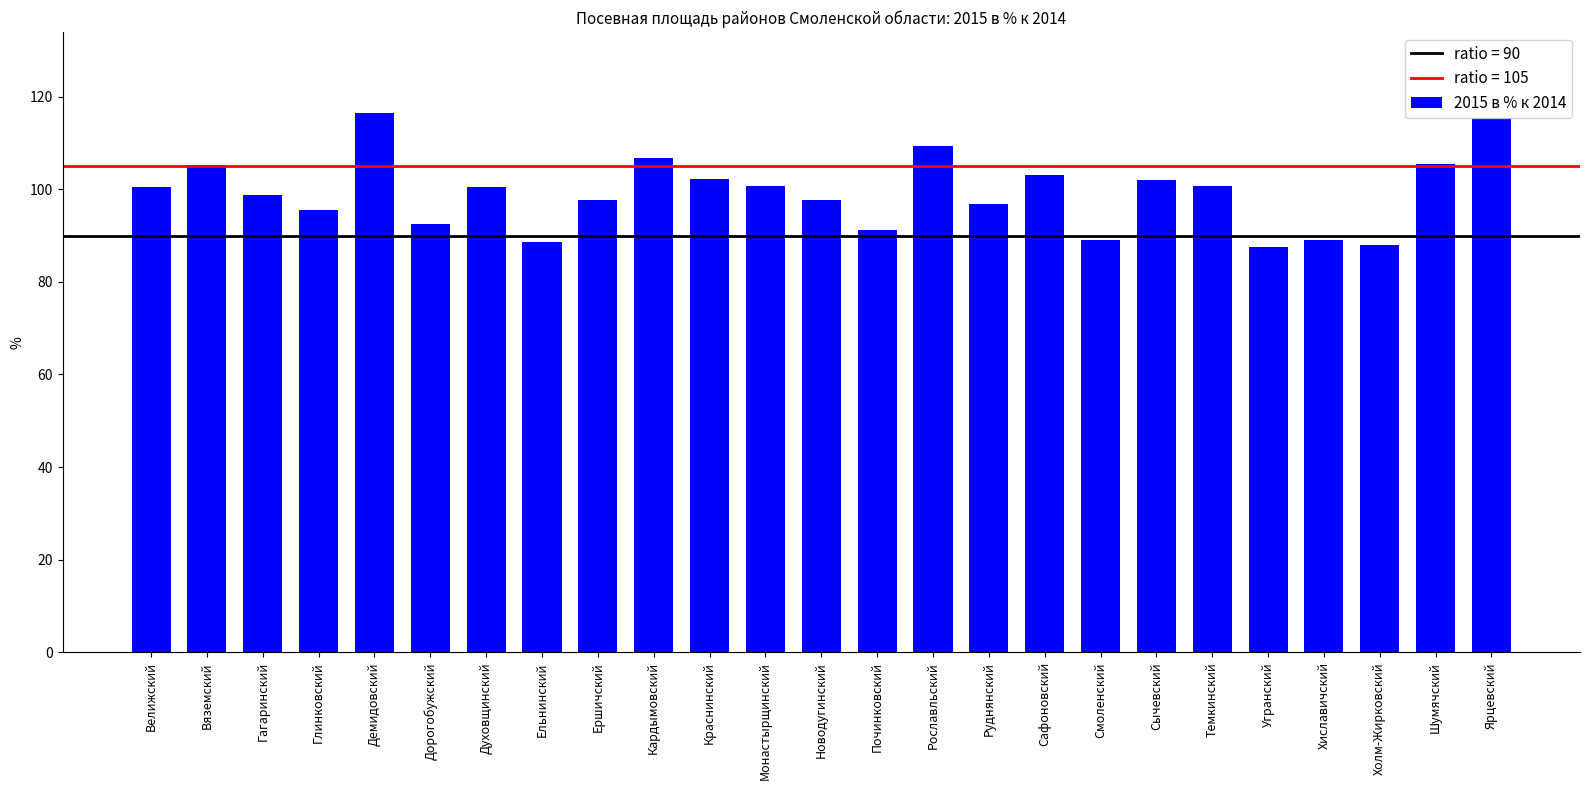

What is the difference between the values at Шумячский and Ярцевский?

10.0